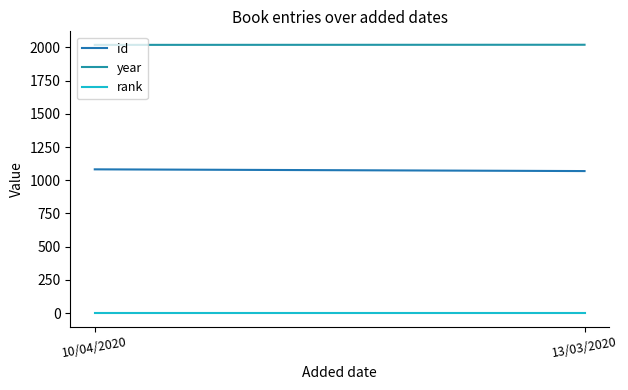

Where is rank nearest to the value 1?

10/04/2020